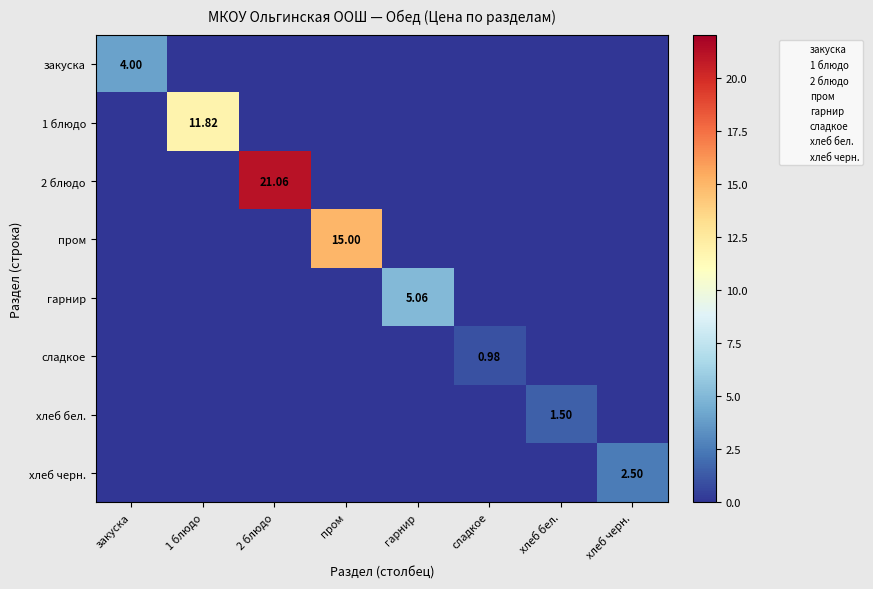

Where is пром nearest to the value 7?

закуска